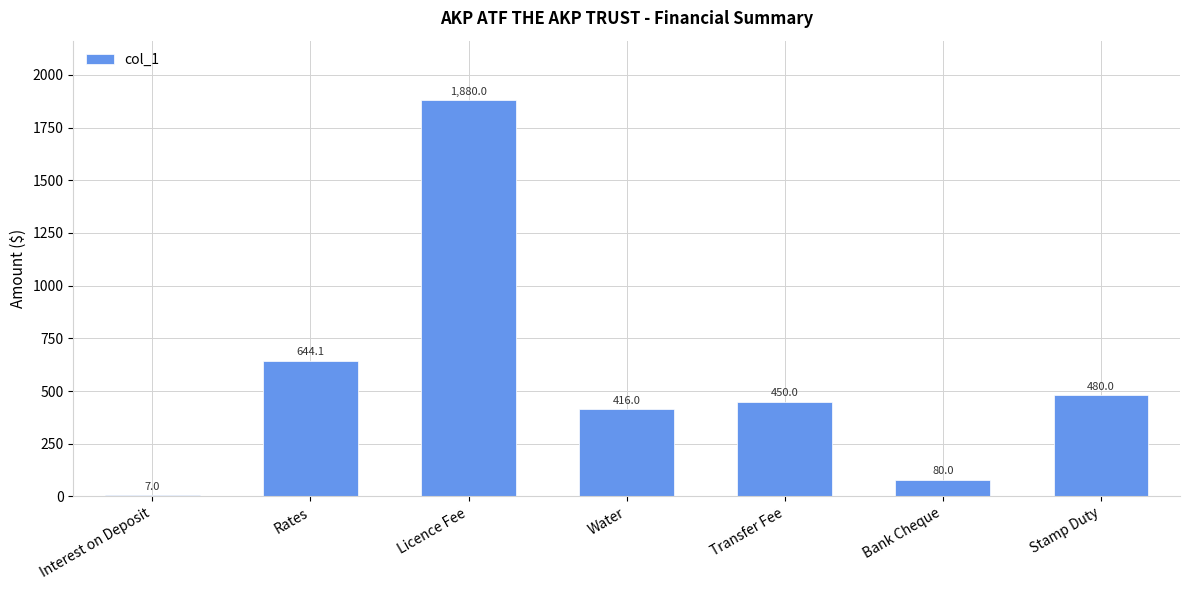

Does the chart contain stacked bars?

No